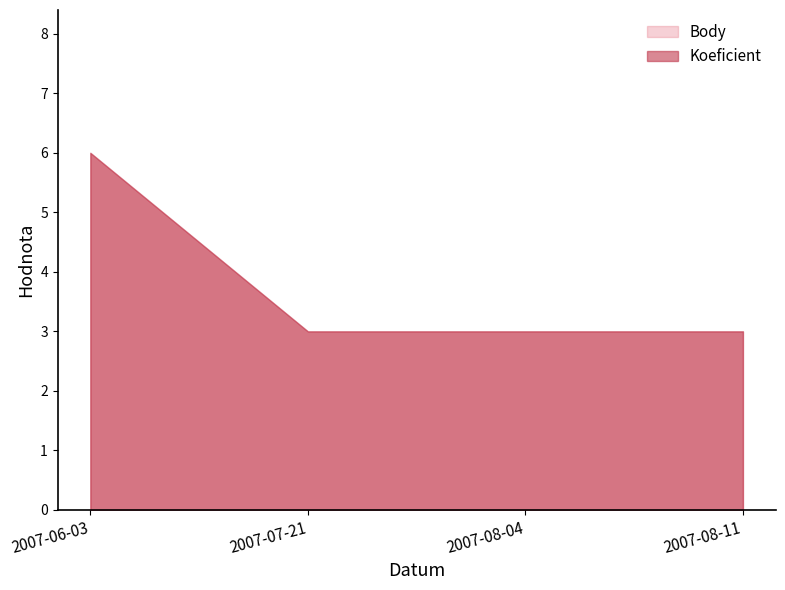

What is the sum of the Koeficient values at 2007-08-04 and 2007-07-21?

6